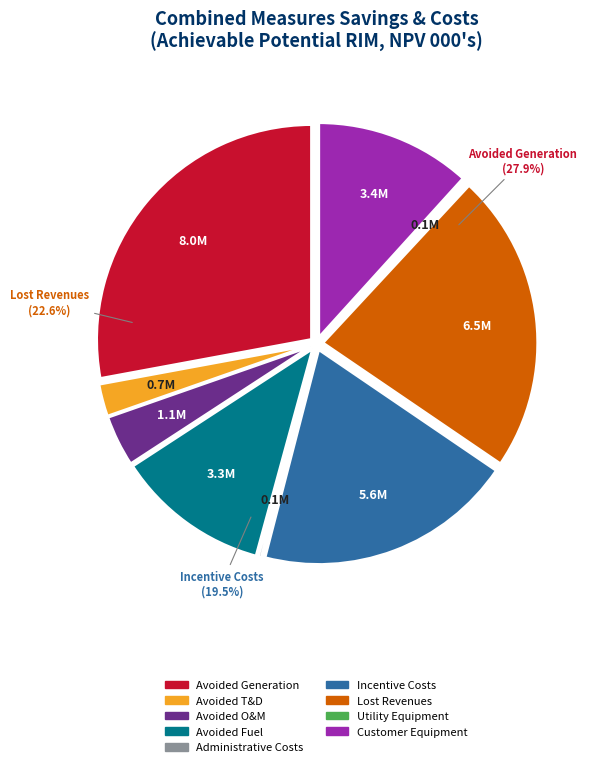

Rank the categories by value from lowest to highest.

Utility Equipment, Administrative Costs, Avoided T&D, Avoided O&M, Avoided Fuel, Customer Equipment, Incentive Costs, Lost Revenues, Avoided Generation